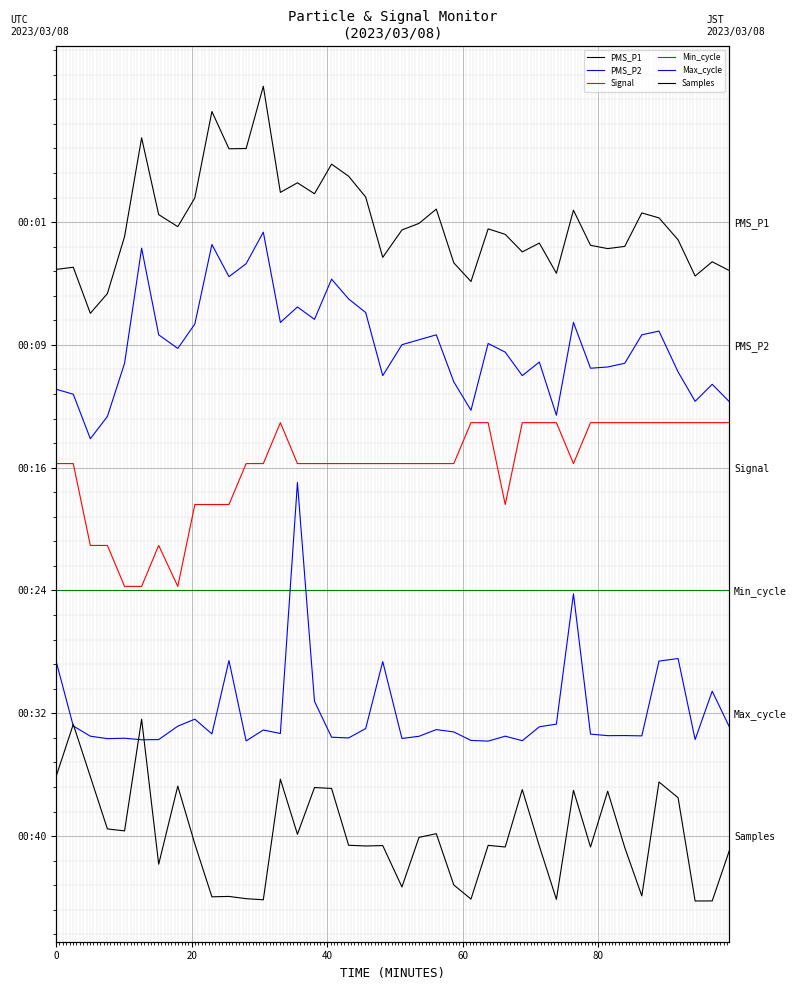

What is the minimum value for Samples?

-13.8